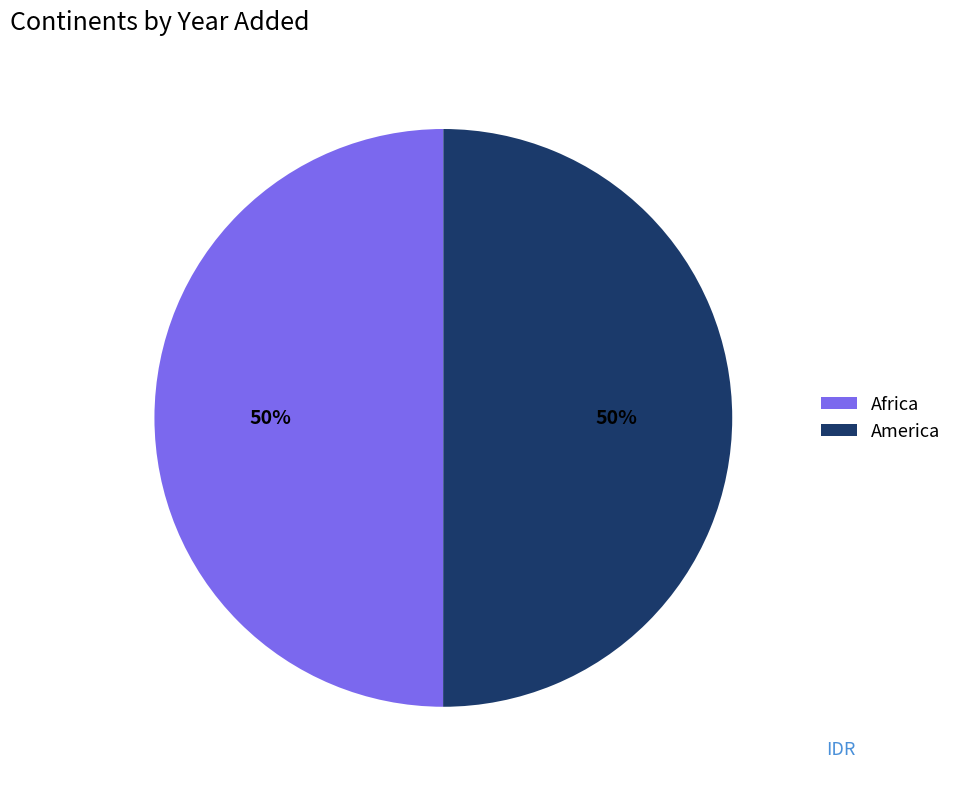

Is the sum of America and Africa greater than half?

Yes